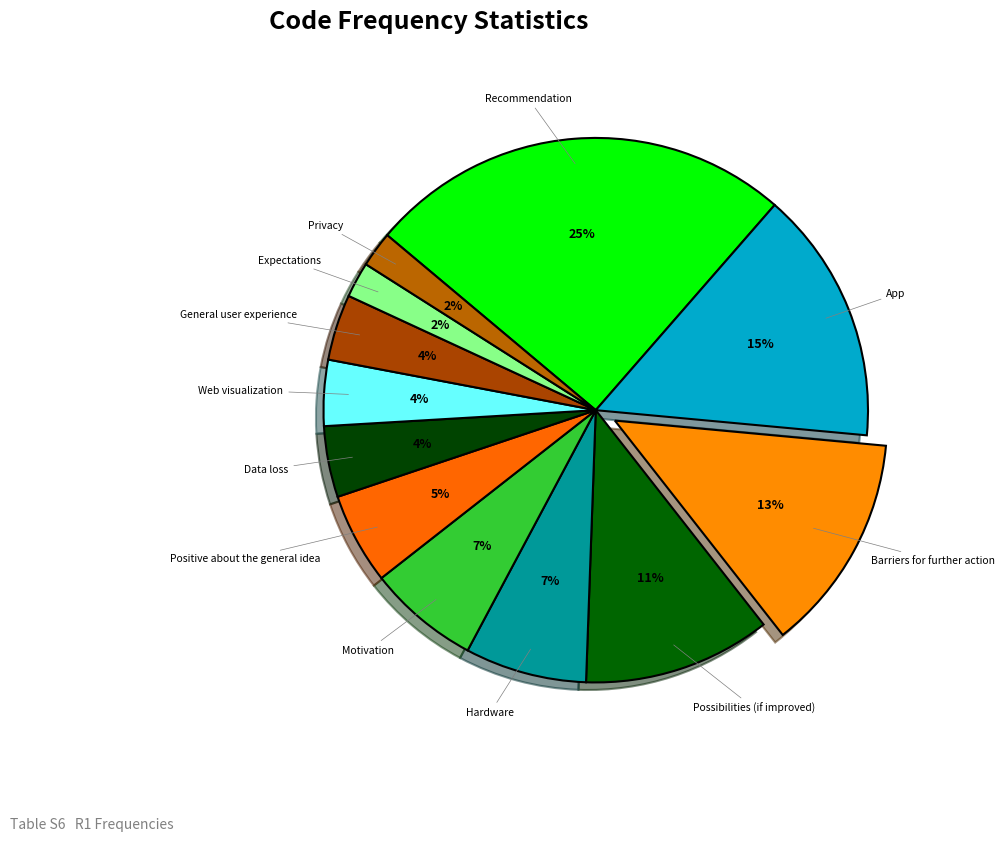

To the nearest percent, what is the average slice percentage?

8%